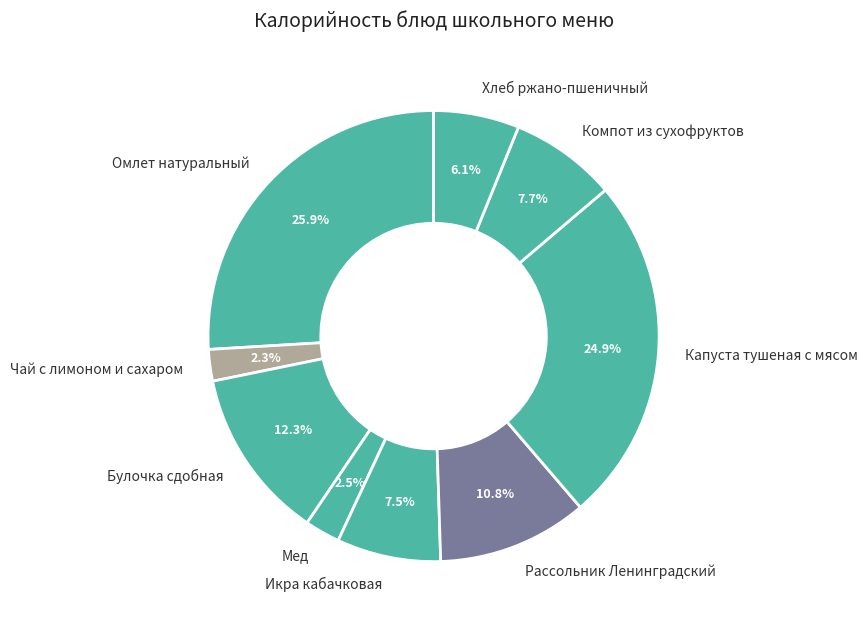

Does any single category account for the majority?

No